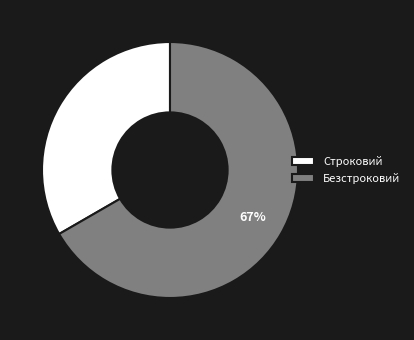

Rank the categories by value from highest to lowest.

Безстроковий, Строковий